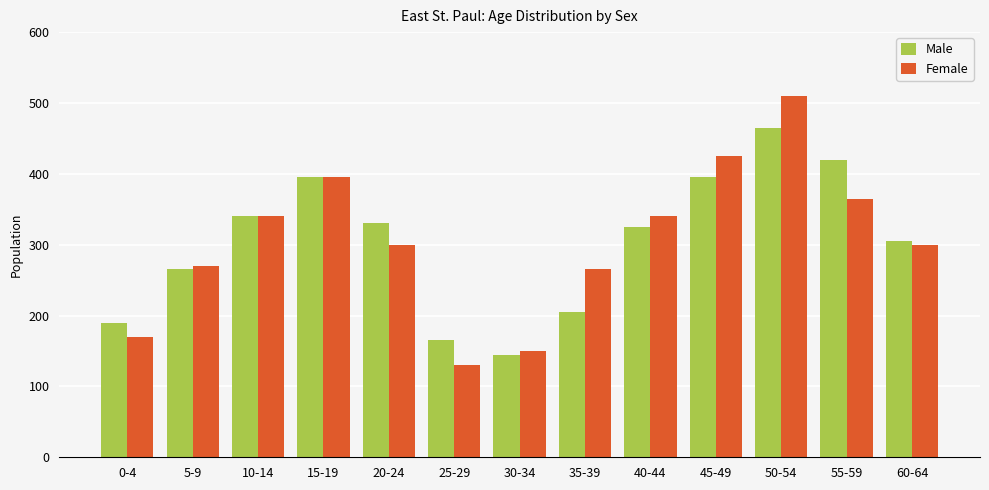

What is the value of the Female bar at the 1st from the left?

170